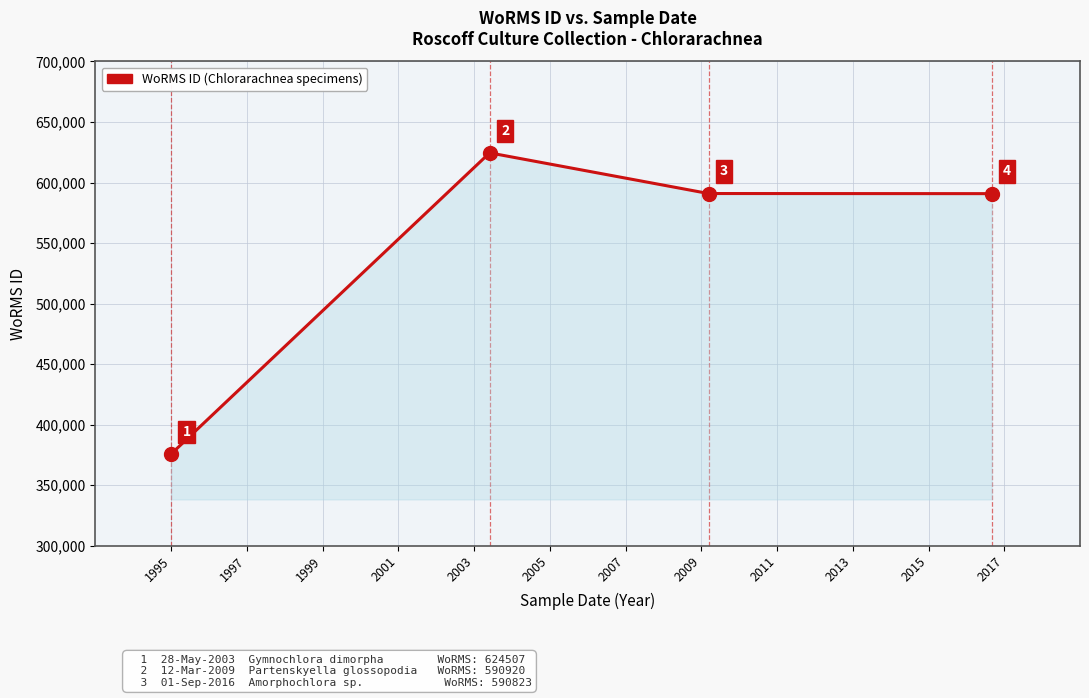

How many series are shown in this chart?

1